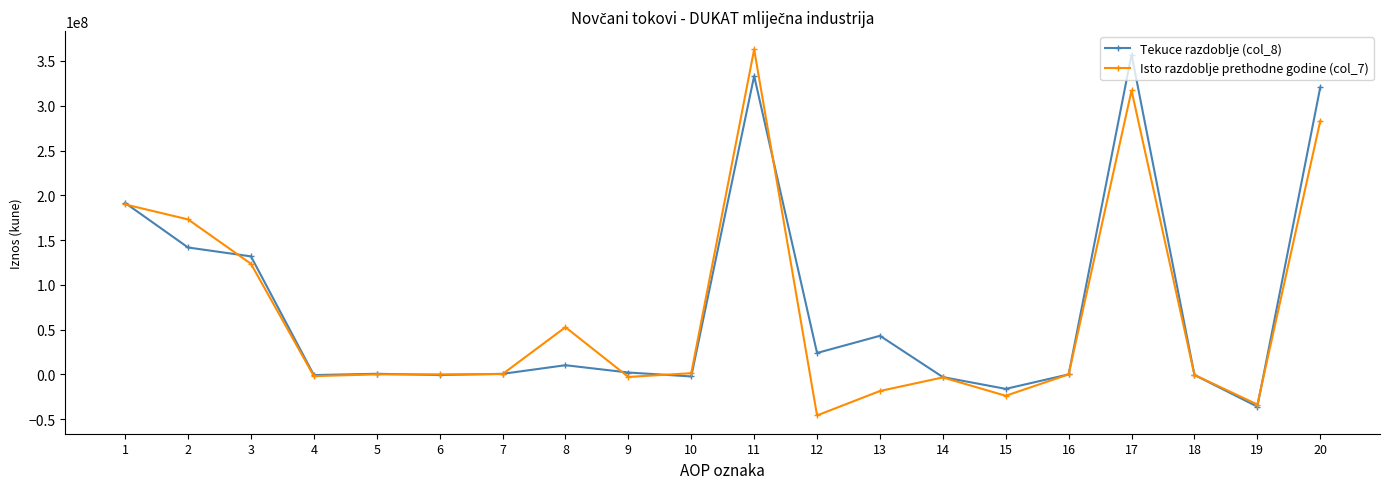

Rank the series at 10 from lowest to highest value.

Tekuce razdoblje (col_8), Isto razdoblje prethodne godine (col_7)